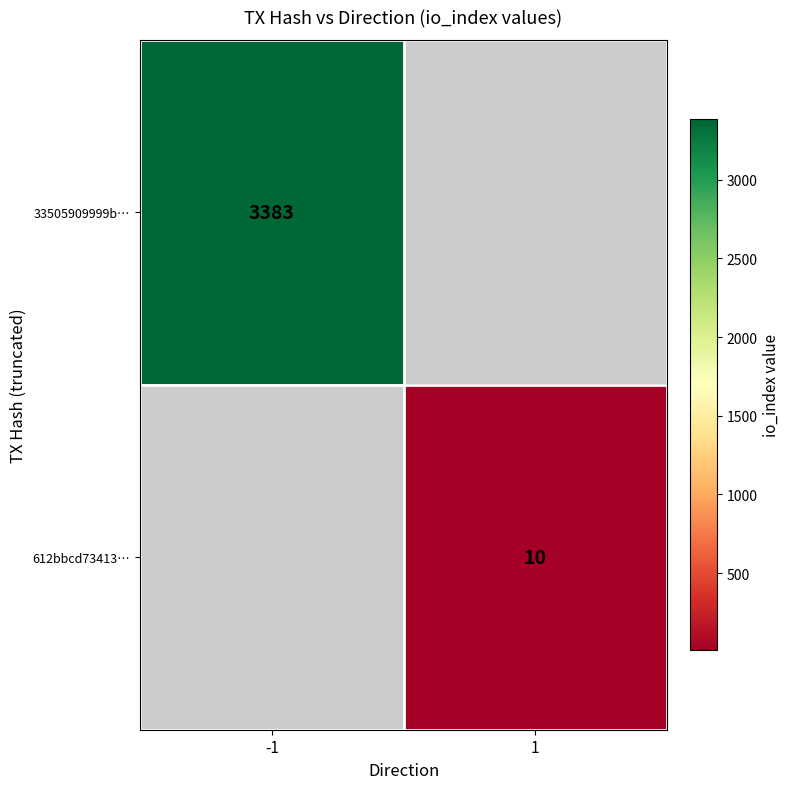

How many distinct data groups are displayed?

2